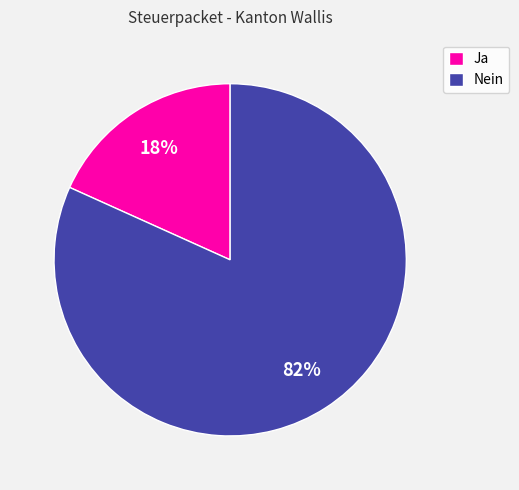

Count the number of slices in the pie.

2